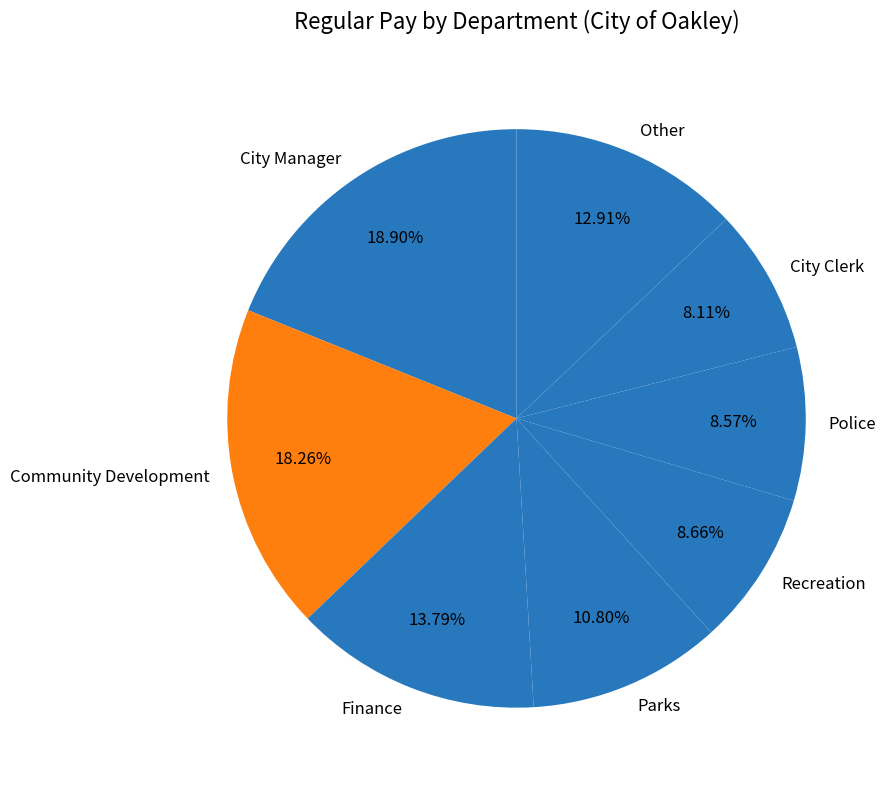

Is the sum of Finance and Community Development greater than half?

No